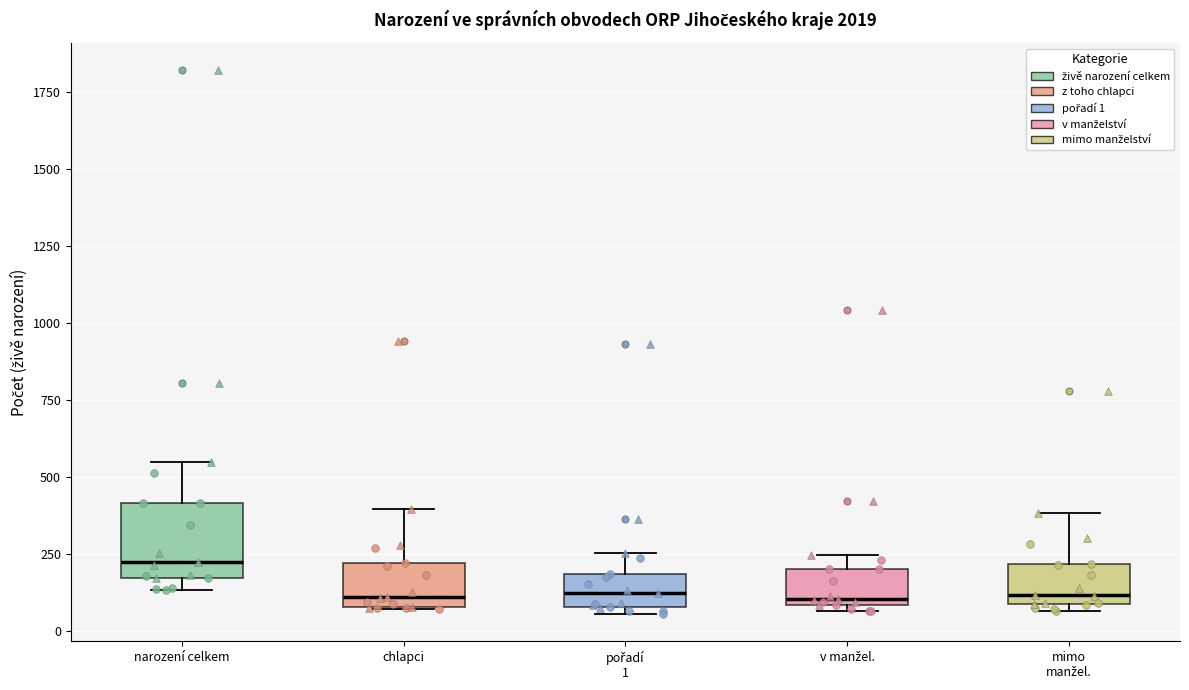

Reading left to right, read every box against the y-axis: the position of its median line, the range the box covers, and the ends of its whiskers. The values are not printed on the chart, so give them approximately, as read against the axis.

narození celkem: median 200, box 150 to 400, whiskers 150 (just below the box's lower edge) to 550
chlapci: median 100 (just above the box's lower edge), box 100 to 200, whiskers 50 to 400
pořadí 1: median 100 (inside the box), box 100 to 200, whiskers 50 to 250
v manžel.: median 100 (just above the box's lower edge), box 100 to 200, whiskers 50 to 250
mimo manžel.: median 100 (just above the box's lower edge), box 100 to 200, whiskers 50 to 400